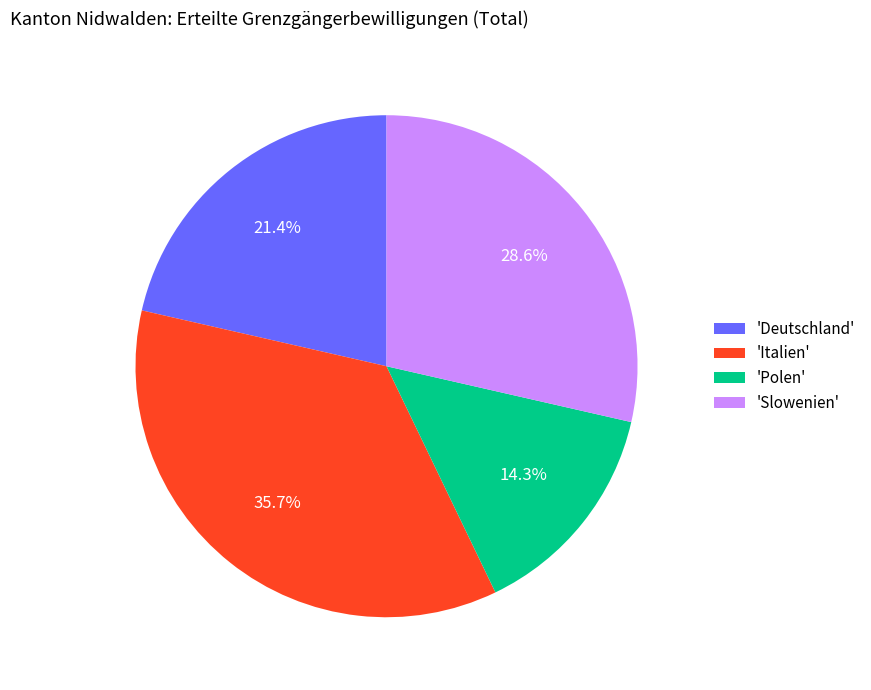

Rank the categories by value from highest to lowest.

'Italien', 'Slowenien', 'Deutschland', 'Polen'